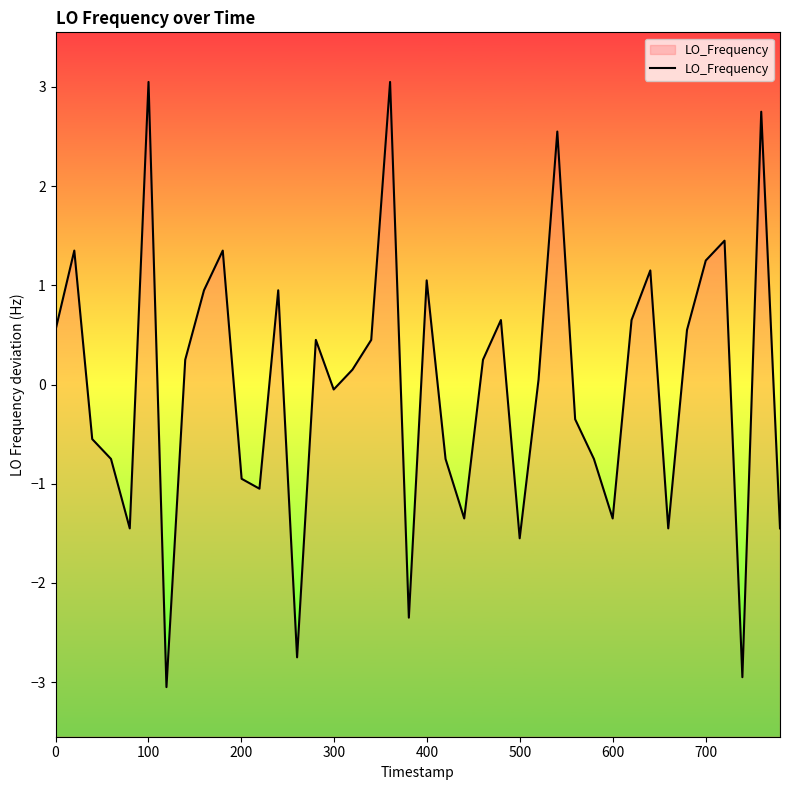

What is the difference between the maximum and minimum values?

6.1